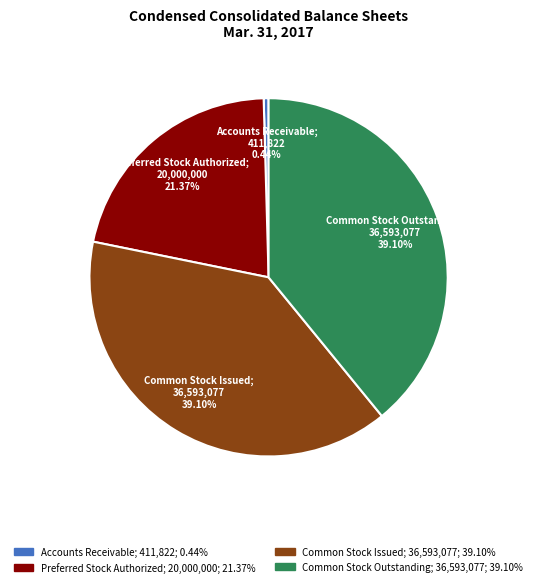

To the nearest percent, what percentage of the pie is Common Stock Outstanding?

39%